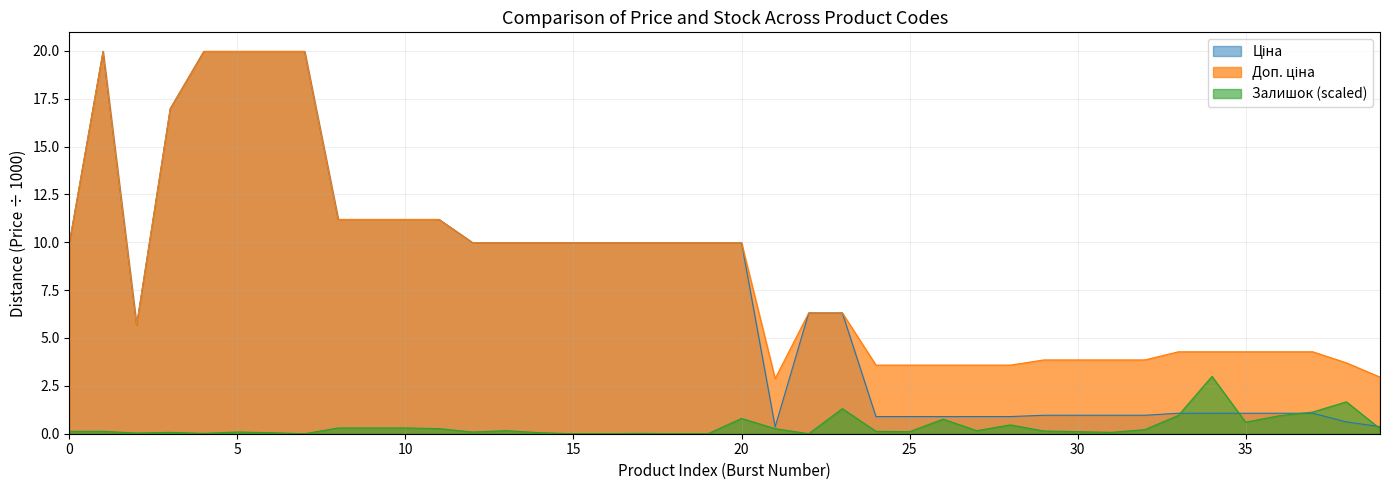

Which series has the largest range (max minus min)?

Ціна